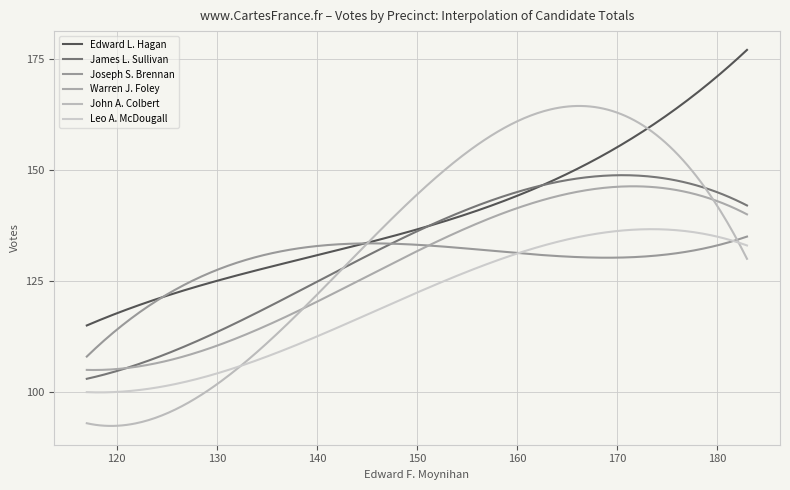

Does the chart display data point markers on the line(s)?

No